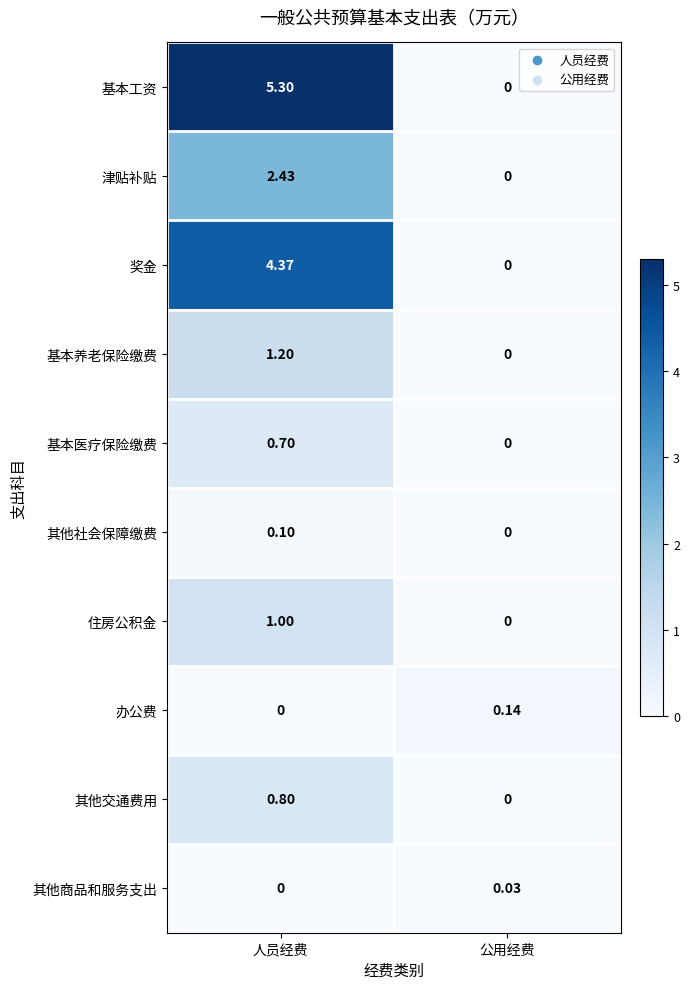

Which series has the largest total across all categories?

基本工资